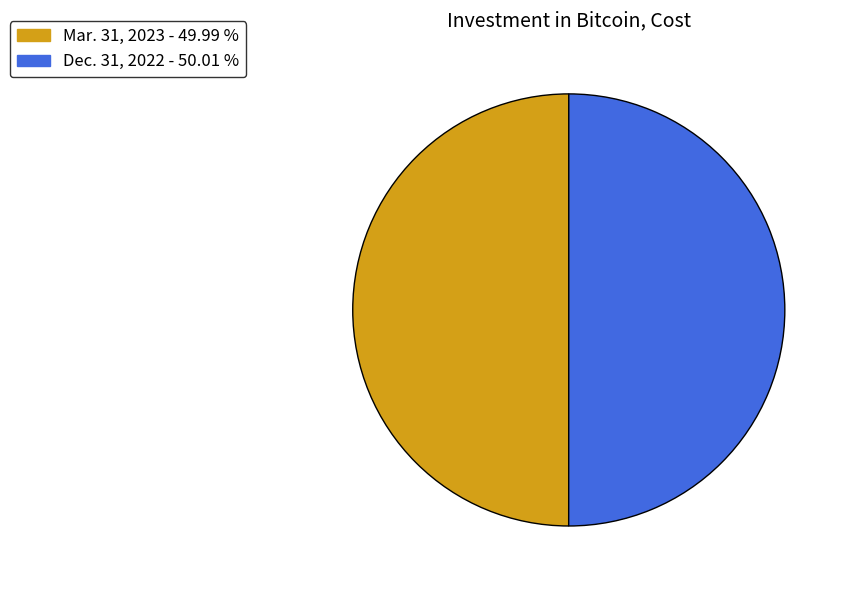

Combined, do Dec. 31, 2022 and Mar. 31, 2023 account for over 50%?

Yes